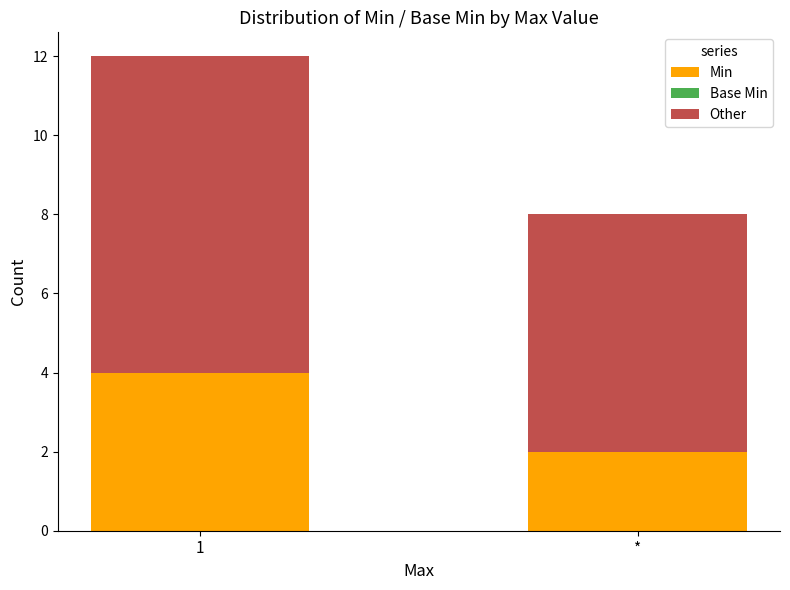

What is the total value across all series at 1?

12